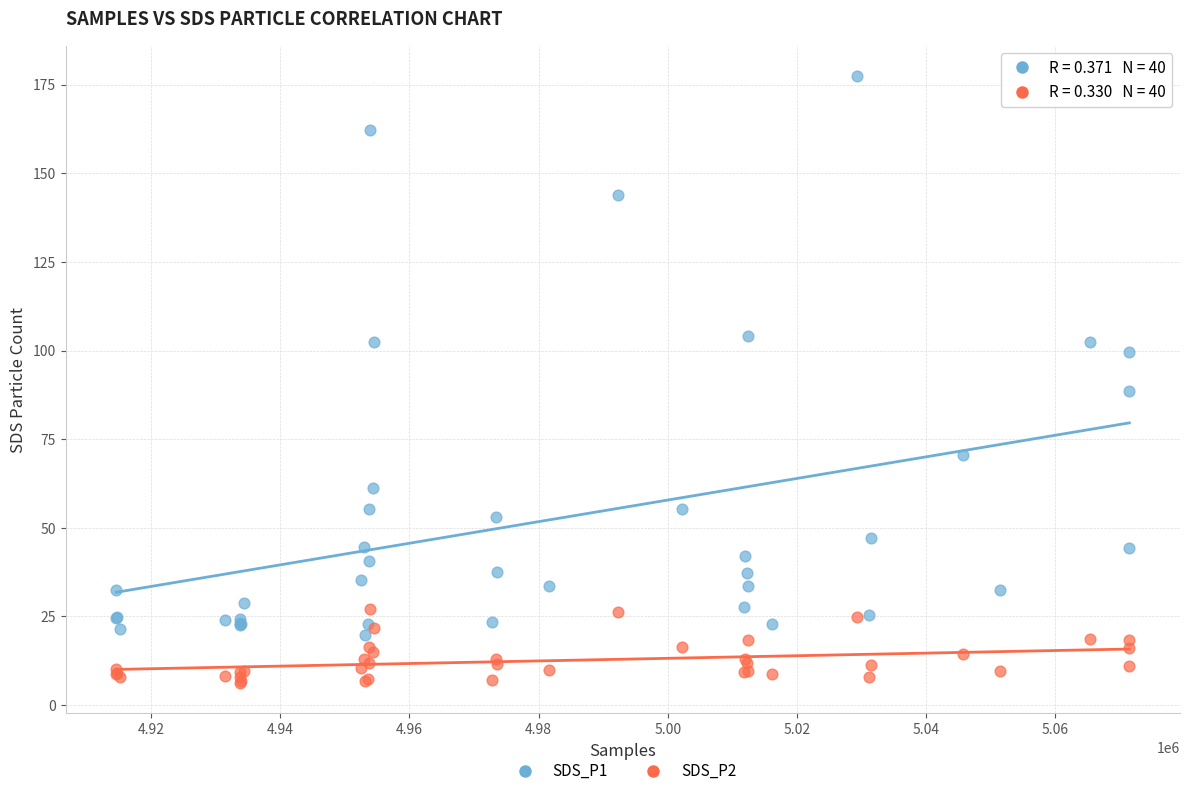

Which series has the widest spread of Y values?

SDS_P1